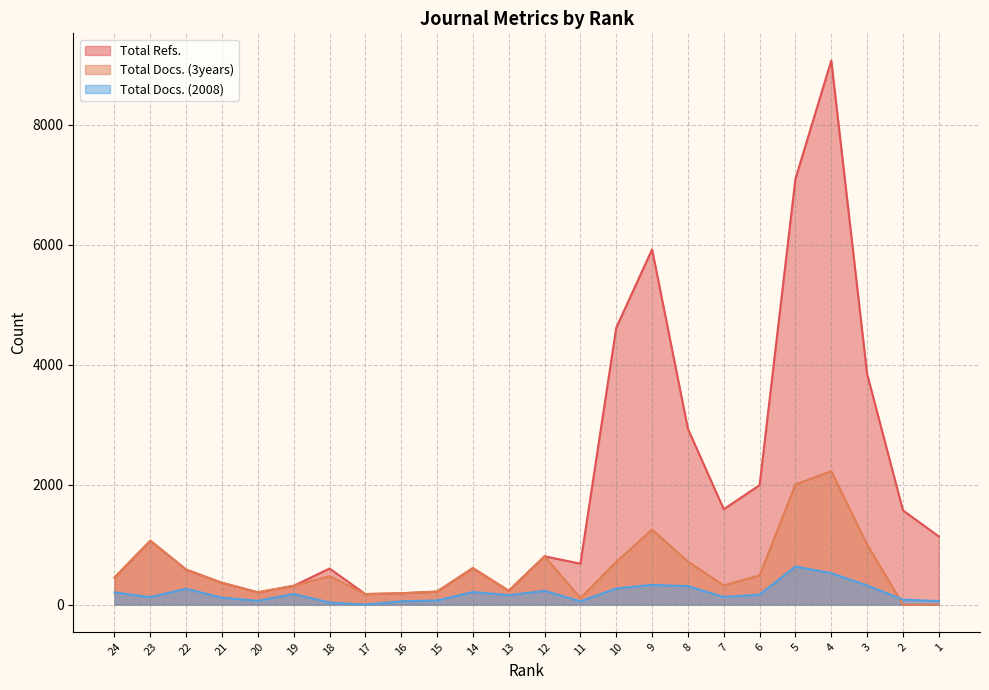

What is the difference between the highest and lowest values at 11?

628